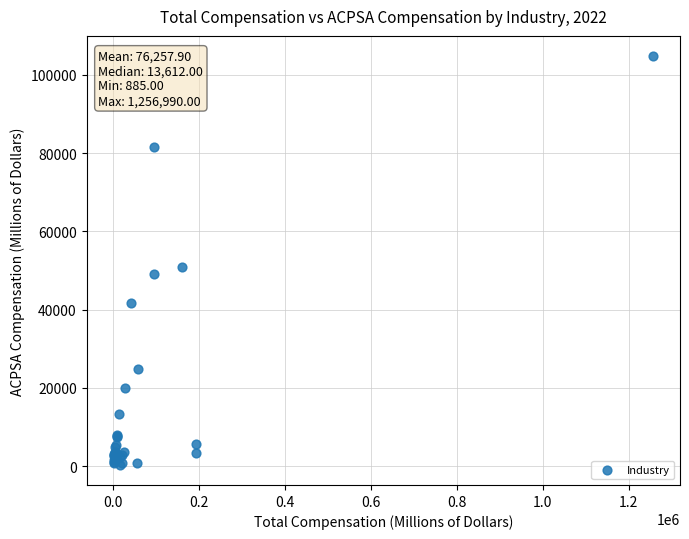

What Y value in the scatter plot is closest to 52598?

50875